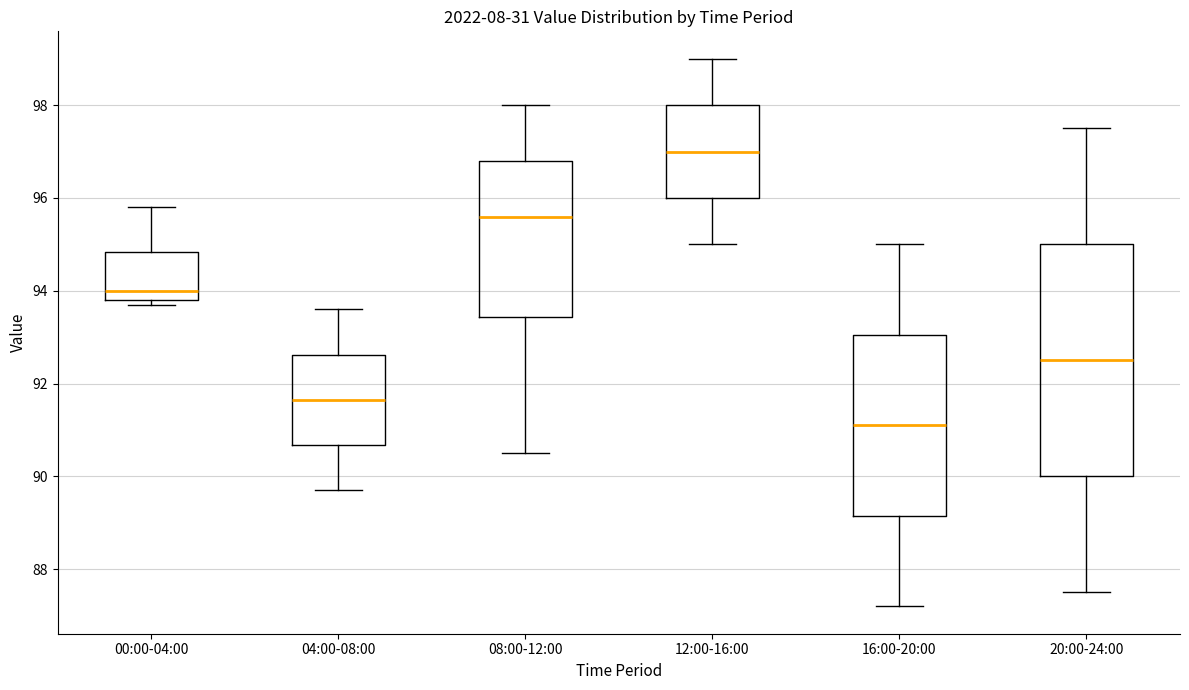

Where does the lower whisker of the box for 12:00-16:00 end on the y-axis? The values are not printed on the chart, so give them approximately, as read against the axis.

95.0